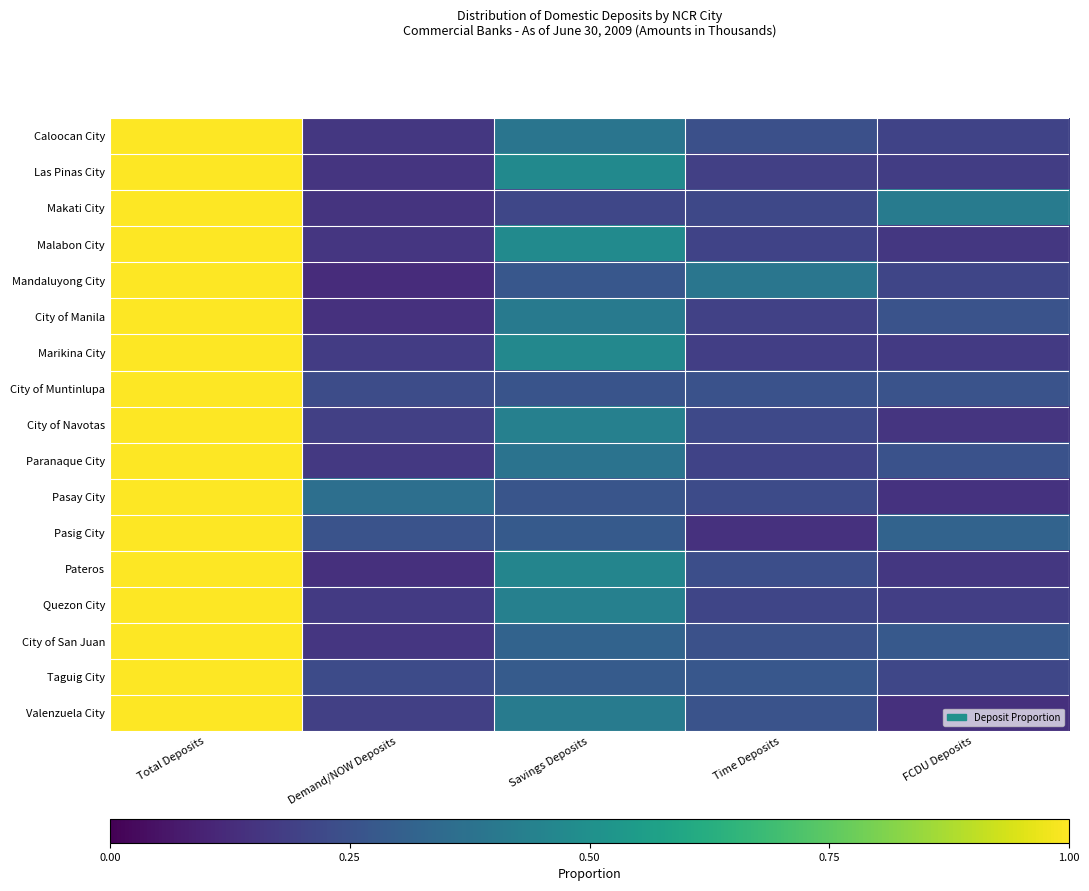

Reading left to right, transcribe all the data shown in this chart.

Caloocan City: Total Deposits=1.0	Demand/NOW Deposits=0.2	Savings Deposits=0.4	Time Deposits=0.2	FCDU Deposits=0.2
Las Pinas City: Total Deposits=1.0	Demand/NOW Deposits=0.2	Savings Deposits=0.5	Time Deposits=0.2	FCDU Deposits=0.2
Makati City: Total Deposits=1.0	Demand/NOW Deposits=0.2	Savings Deposits=0.2	Time Deposits=0.2	FCDU Deposits=0.4
Malabon City: Total Deposits=1.0	Demand/NOW Deposits=0.2	Savings Deposits=0.5	Time Deposits=0.2	FCDU Deposits=0.2
Mandaluyong City: Total Deposits=1.0	Demand/NOW Deposits=0.1	Savings Deposits=0.3	Time Deposits=0.4	FCDU Deposits=0.2
City of Manila: Total Deposits=1.0	Demand/NOW Deposits=0.1	Savings Deposits=0.4	Time Deposits=0.2	FCDU Deposits=0.3
Marikina City: Total Deposits=1.0	Demand/NOW Deposits=0.2	Savings Deposits=0.5	Time Deposits=0.2	FCDU Deposits=0.2
City of Muntinlupa: Total Deposits=1.0	Demand/NOW Deposits=0.2	Savings Deposits=0.3	Time Deposits=0.3	FCDU Deposits=0.3
City of Navotas: Total Deposits=1.0	Demand/NOW Deposits=0.2	Savings Deposits=0.4	Time Deposits=0.2	FCDU Deposits=0.2
Paranaque City: Total Deposits=1.0	Demand/NOW Deposits=0.2	Savings Deposits=0.4	Time Deposits=0.2	FCDU Deposits=0.3
Pasay City: Total Deposits=1.0	Demand/NOW Deposits=0.4	Savings Deposits=0.3	Time Deposits=0.2	FCDU Deposits=0.1
Pasig City: Total Deposits=1.0	Demand/NOW Deposits=0.3	Savings Deposits=0.3	Time Deposits=0.1	FCDU Deposits=0.3
Pateros: Total Deposits=1.0	Demand/NOW Deposits=0.1	Savings Deposits=0.5	Time Deposits=0.2	FCDU Deposits=0.2
Quezon City: Total Deposits=1.0	Demand/NOW Deposits=0.2	Savings Deposits=0.4	Time Deposits=0.2	FCDU Deposits=0.2
City of San Juan: Total Deposits=1.0	Demand/NOW Deposits=0.2	Savings Deposits=0.3	Time Deposits=0.2	FCDU Deposits=0.3
Taguig City: Total Deposits=1.0	Demand/NOW Deposits=0.2	Savings Deposits=0.3	Time Deposits=0.3	FCDU Deposits=0.2
Valenzuela City: Total Deposits=1.0	Demand/NOW Deposits=0.2	Savings Deposits=0.4	Time Deposits=0.3	FCDU Deposits=0.1